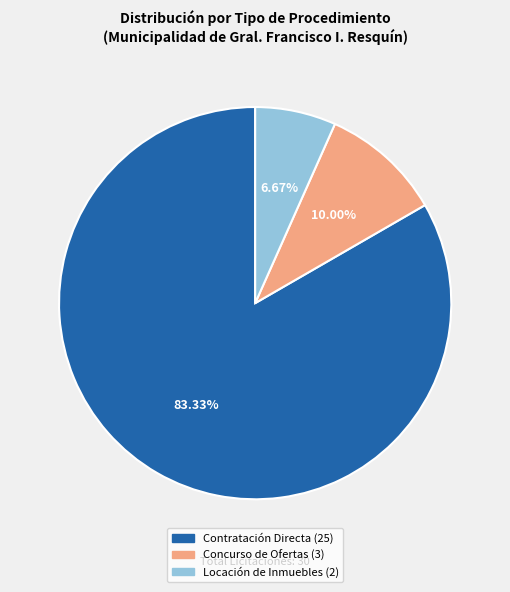

To the nearest percent, what is the difference between the largest and smallest slice percentages?

77%